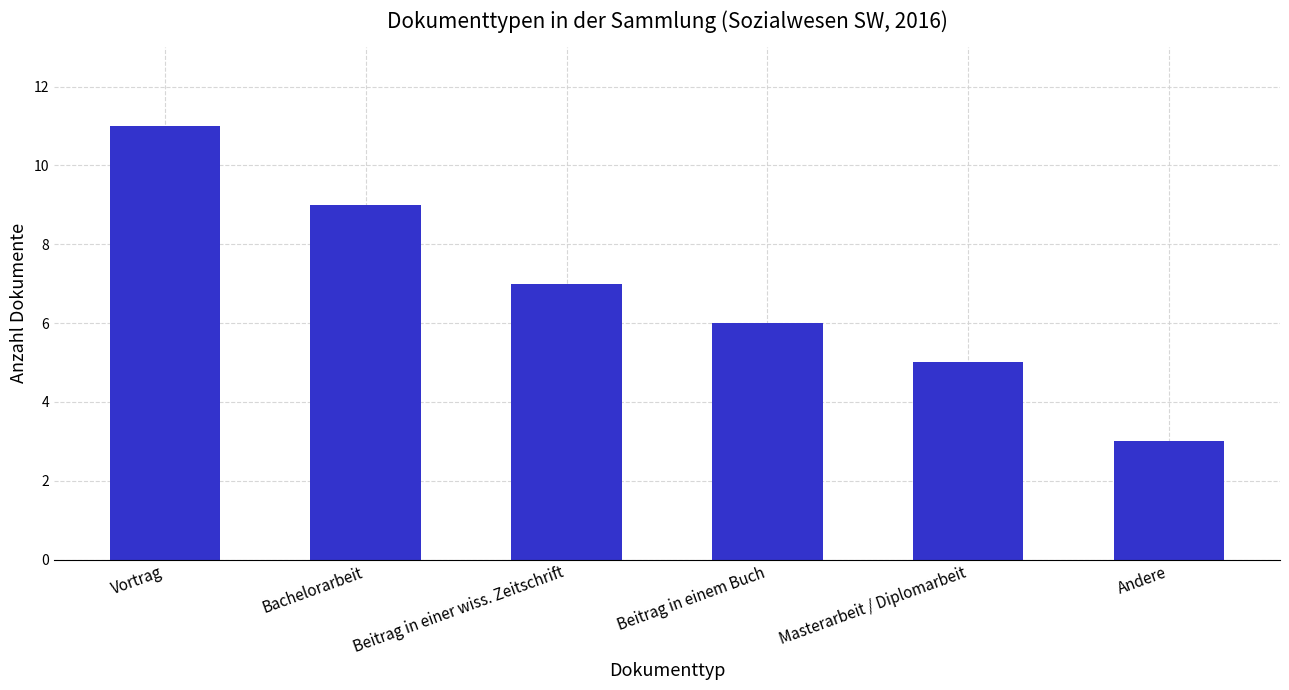

Rank the categories by value from lowest to highest.

Andere, Masterarbeit / Diplomarbeit, Beitrag in einem Buch, Beitrag in einer wiss. Zeitschrift, Bachelorarbeit, Vortrag